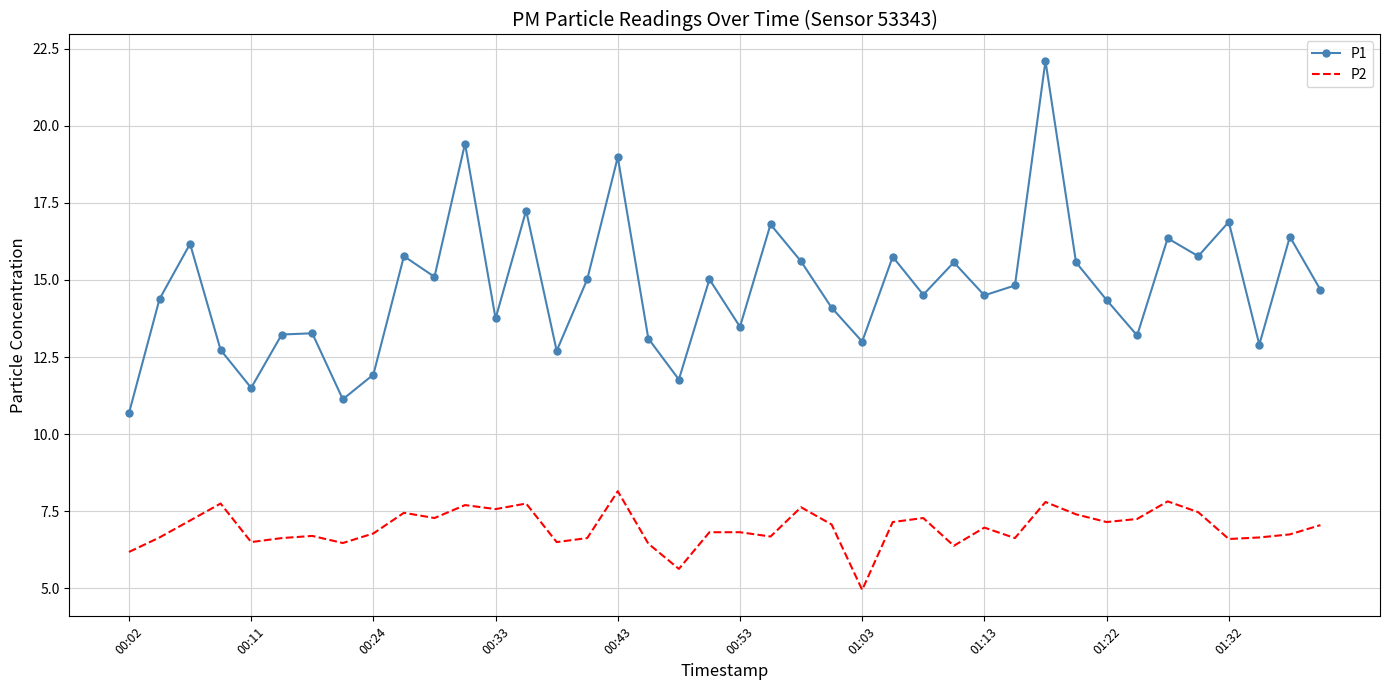

What is the difference between the maximum and minimum values in the P2 series?

3.2